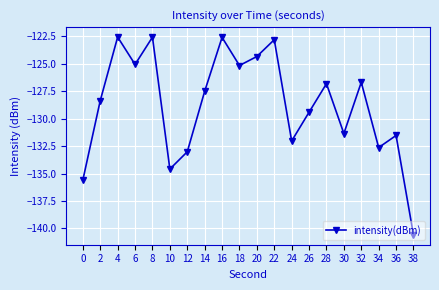

What is the change in value from 20 to 32?

-2.3